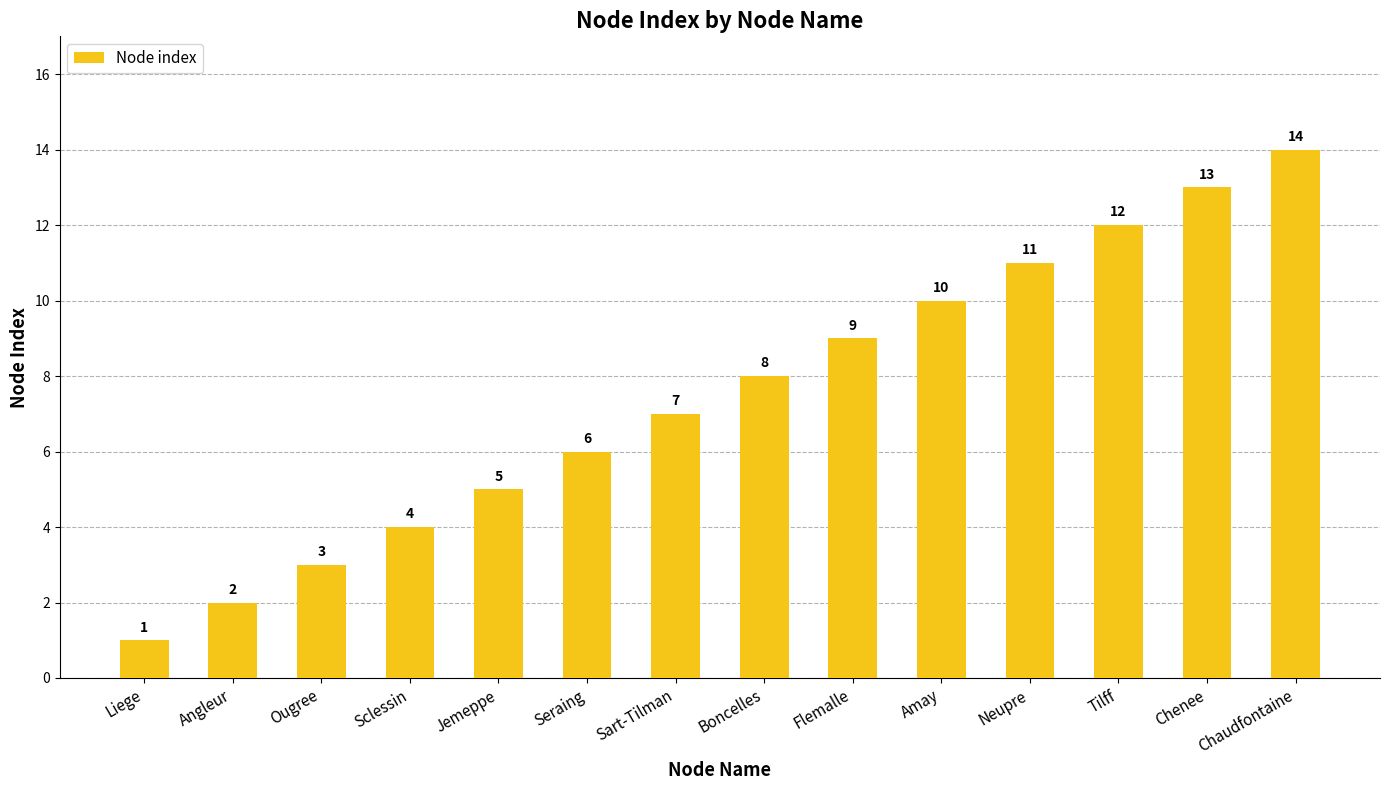

How many values are below 8?

7